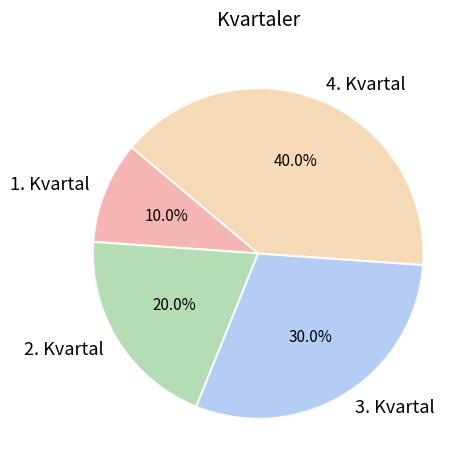

Do 1. Kvartal and 2. Kvartal together represent more than half of the pie?

No